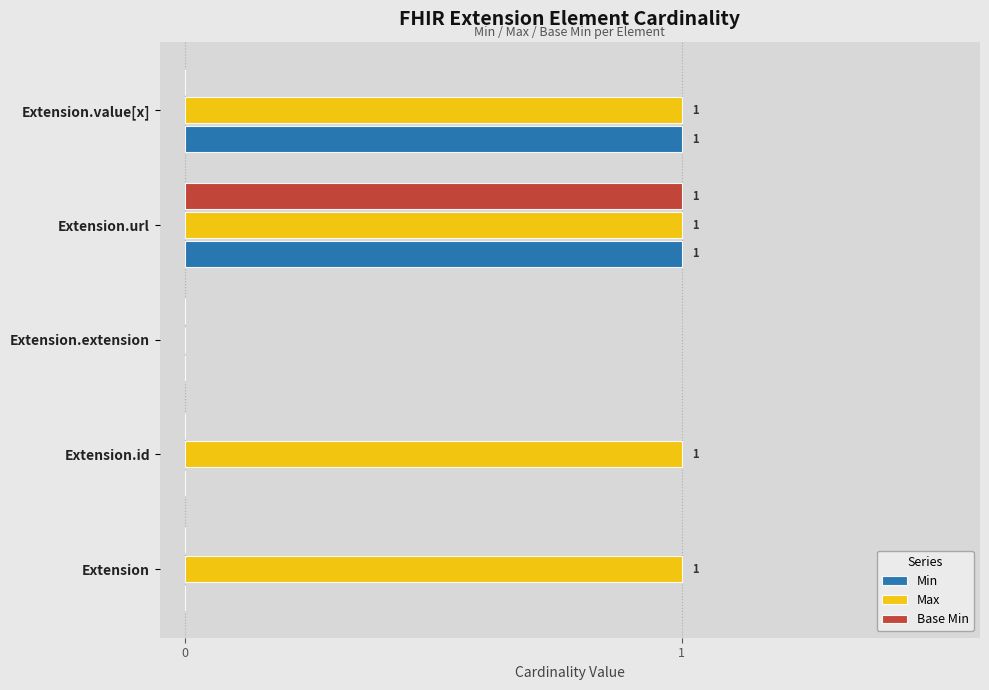

At which category is the sum across all series the highest?

Extension.url